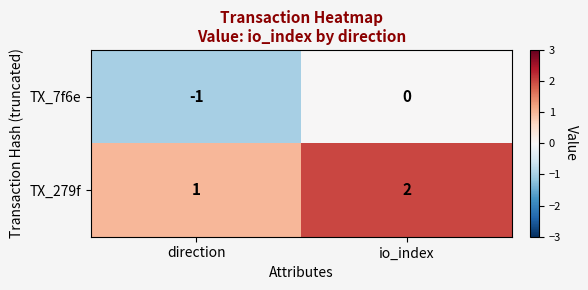

At which category does the chart reach its peak across all series?

io_index